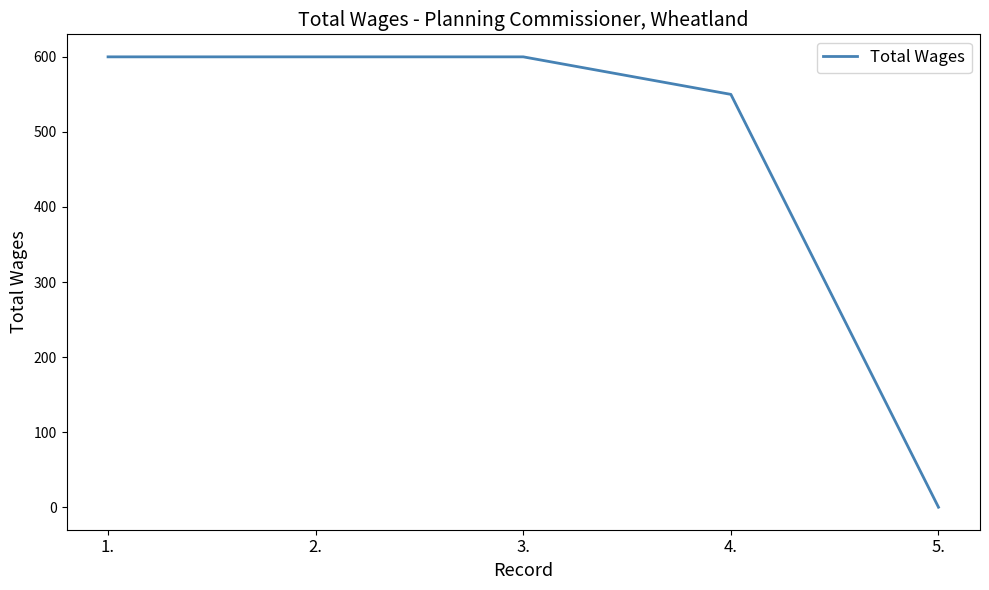

What is the difference between the maximum and minimum values?

600